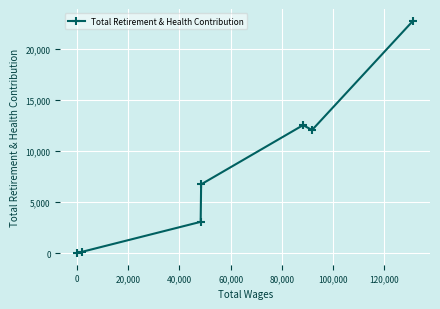

What is the average value?

8179